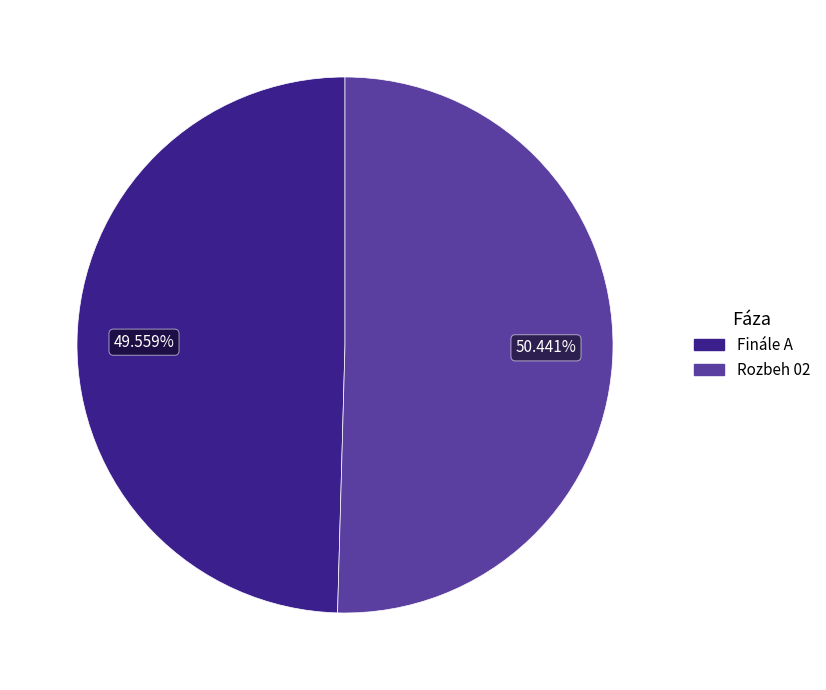

Is it true that Finále A is 50% of the pie?

True